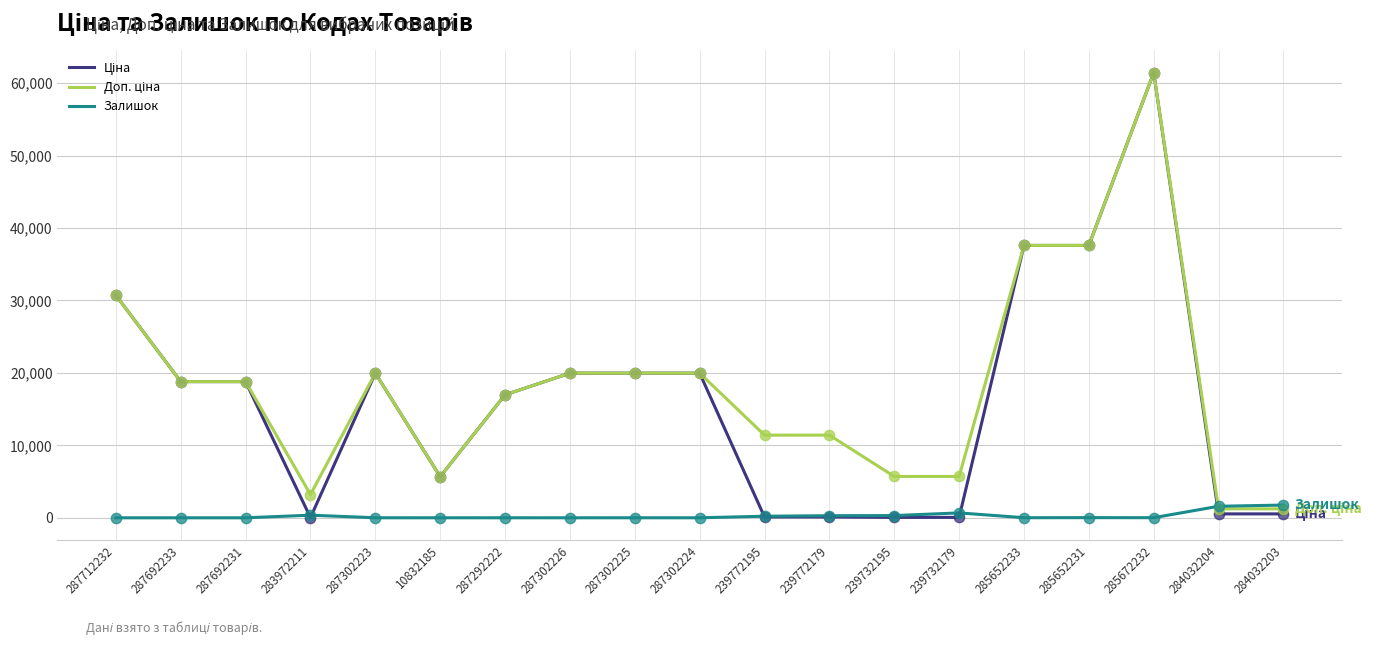

At which category is the sum across all series the highest?

285672232